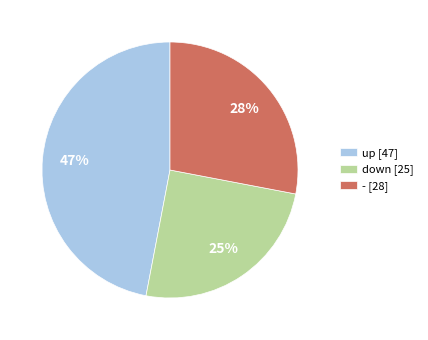

Which has a higher value, - [28] or down [25]?

- [28]